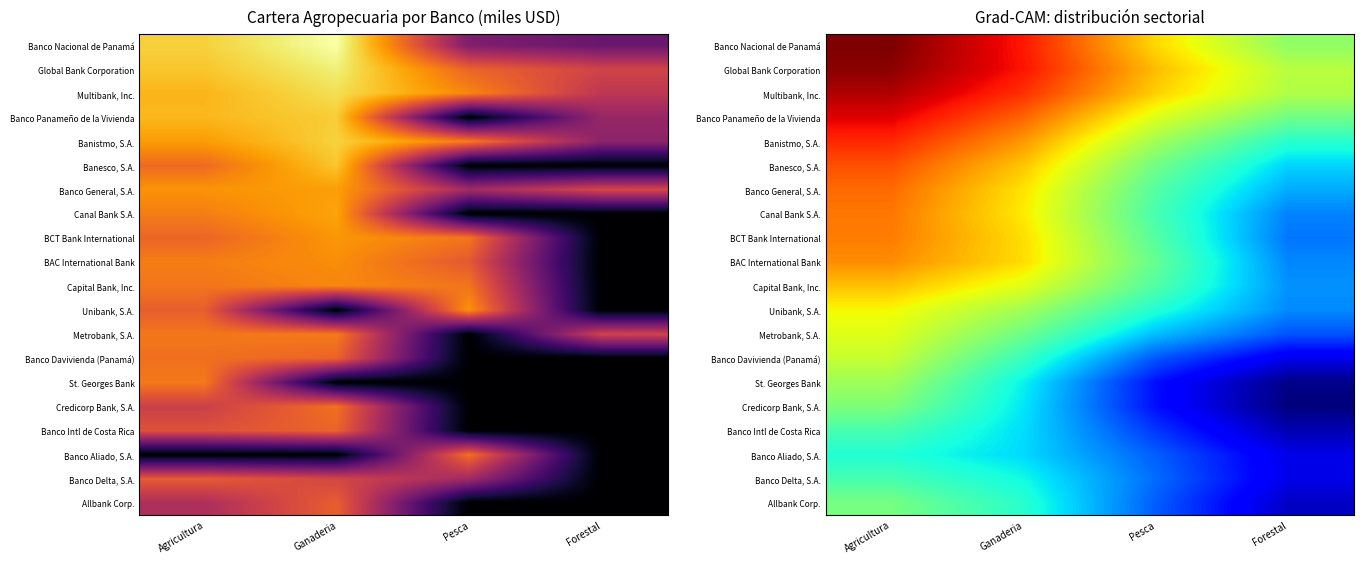

Which label corresponds to the largest value in the chart?

Agricultura